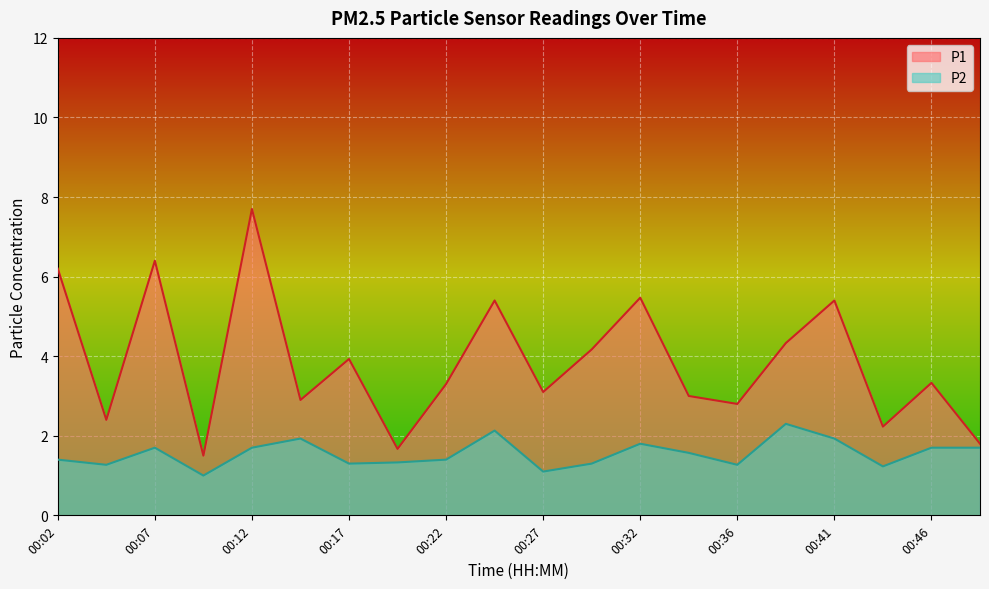

True or false: P1 and P2 intersect in this chart.

False